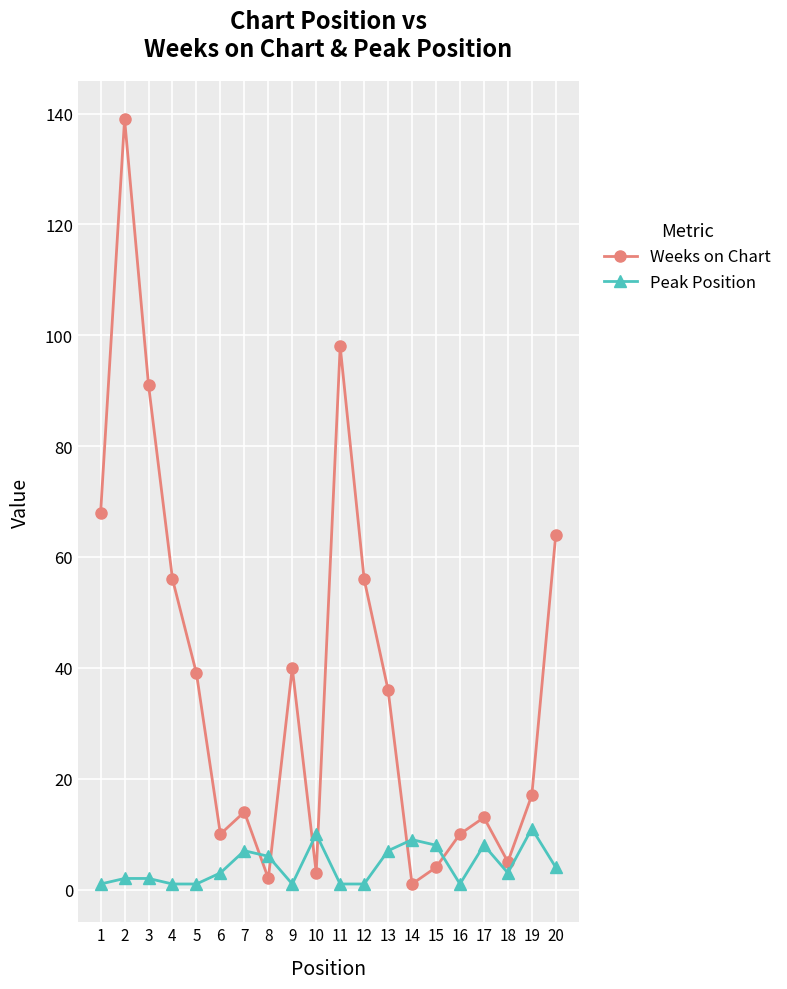

Reading left to right, extract all data points from this chart.

Weeks on Chart: 1=68	2=139	3=91	4=56	5=39	6=10	7=14	8=2	9=40	10=3	11=98	12=56	13=36	14=1	15=4	16=10	17=13	18=5	19=17	20=64
Peak Position: 1=1	2=2	3=2	4=1	5=1	6=3	7=7	8=6	9=1	10=10	11=1	12=1	13=7	14=9	15=8	16=1	17=8	18=3	19=11	20=4